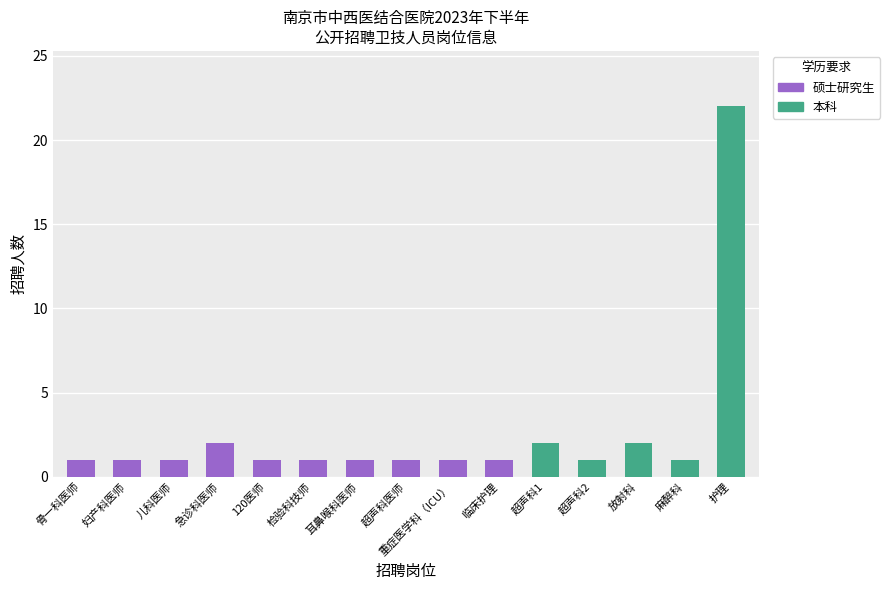

What is the minimum value shown in the chart?

1